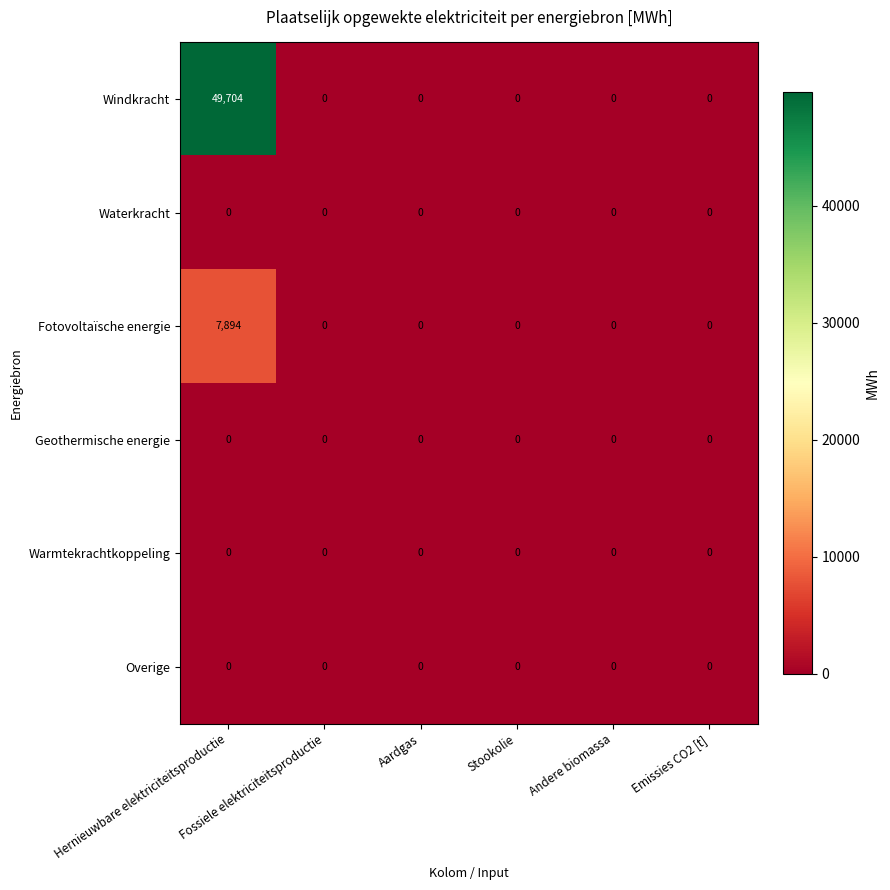

Which series has the widest spread of values?

Windkracht